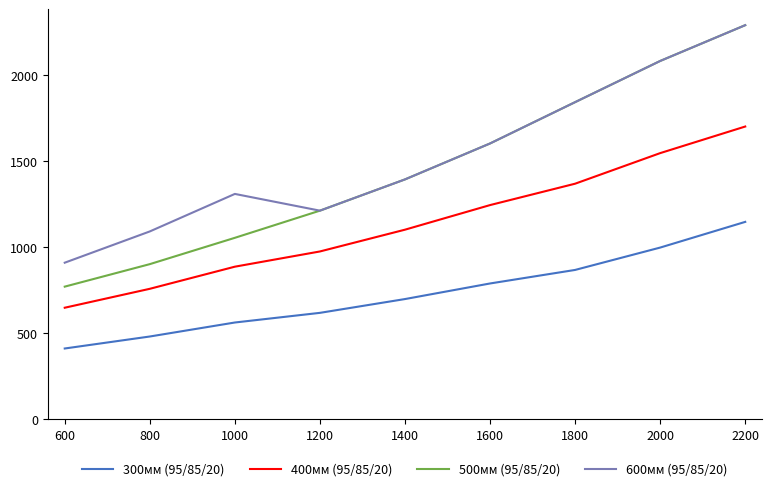

At 600, list the series in order from largest to smallest.

600мм (95/85/20), 500мм (95/85/20), 400мм (95/85/20), 300мм (95/85/20)